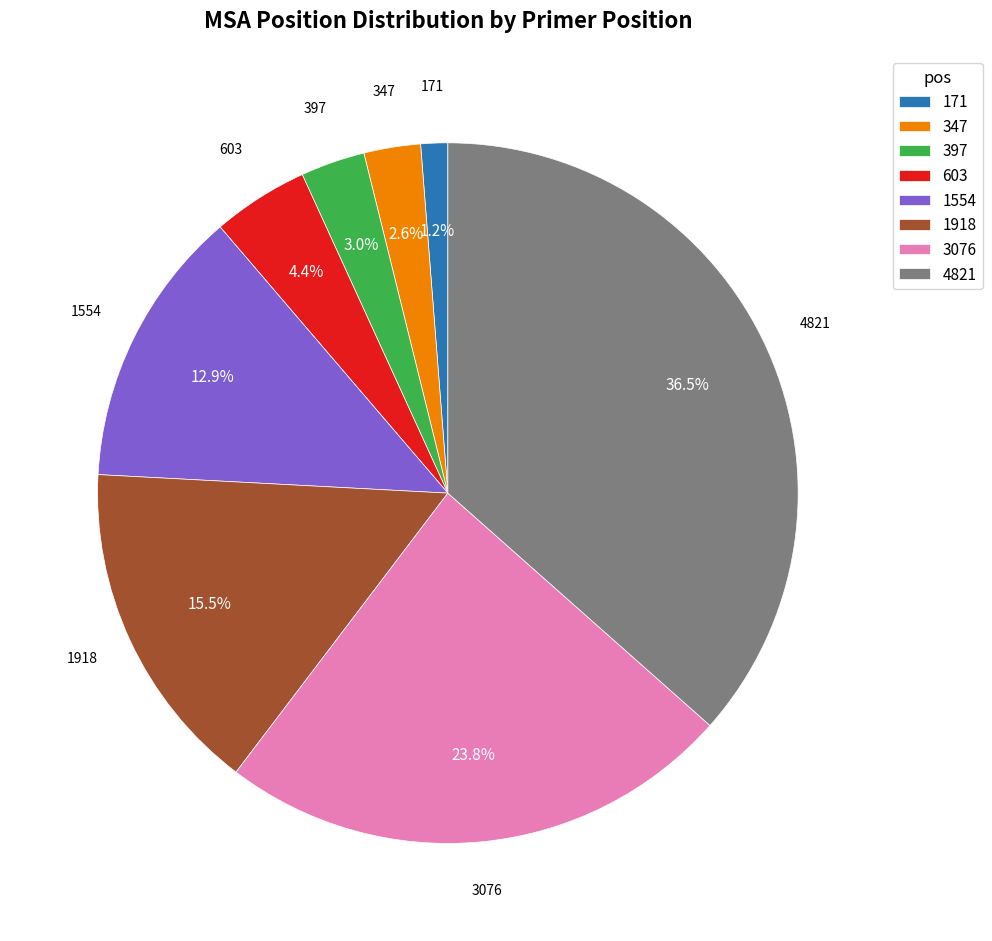

To the nearest percent, what is the average slice percentage?

12%